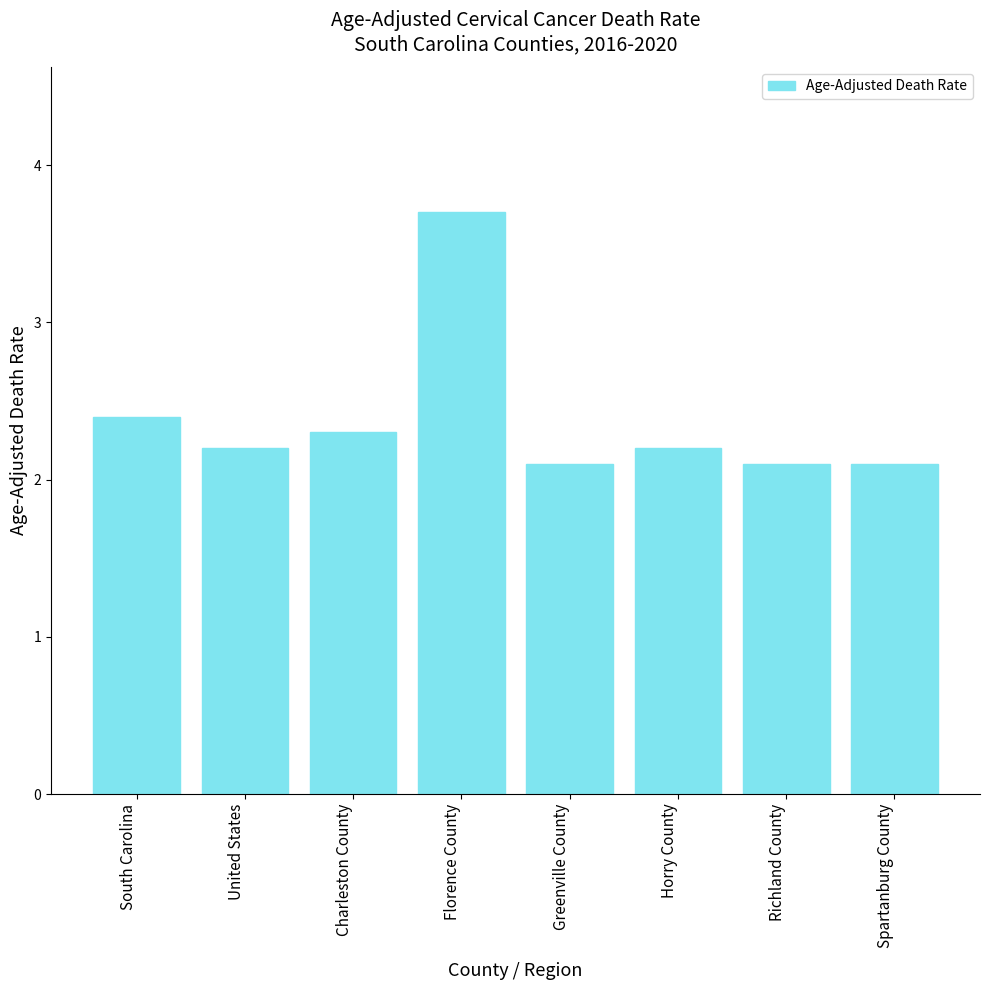

What is the difference between the maximum and minimum values?

1.6